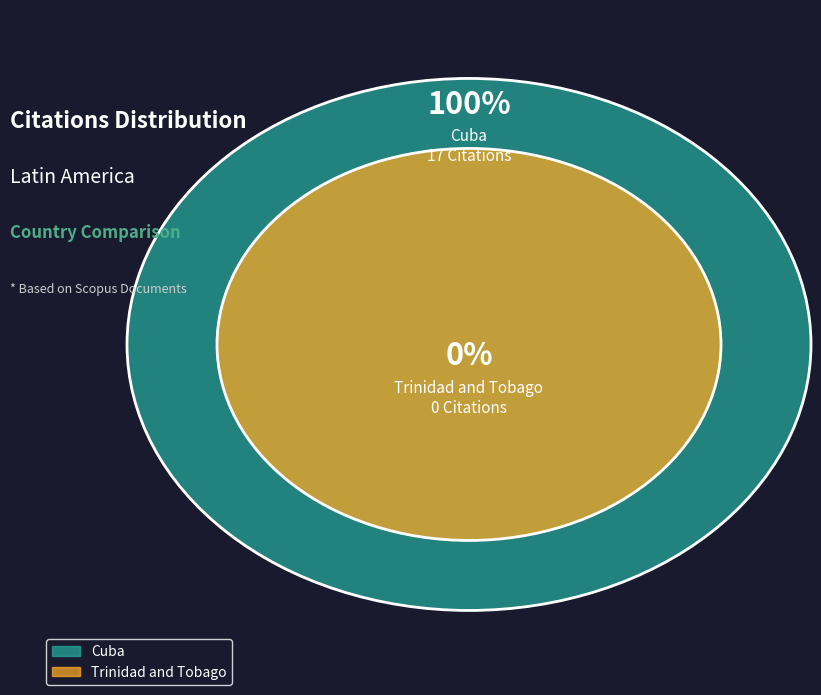

How many slices are in this pie chart?

2